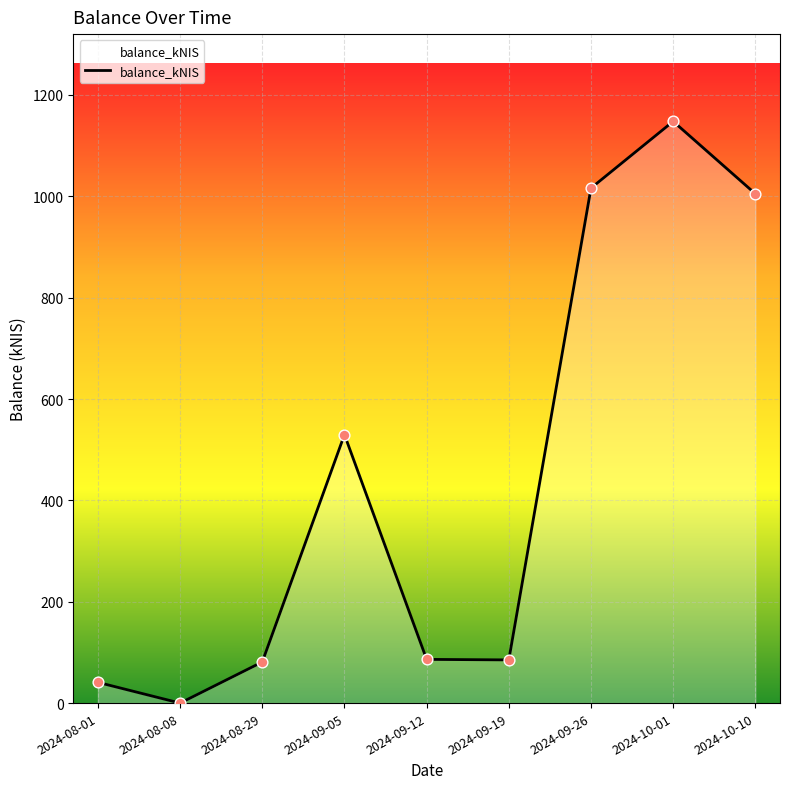

What is the change in value from 2024-10-01 to 2024-10-10?

-142.9